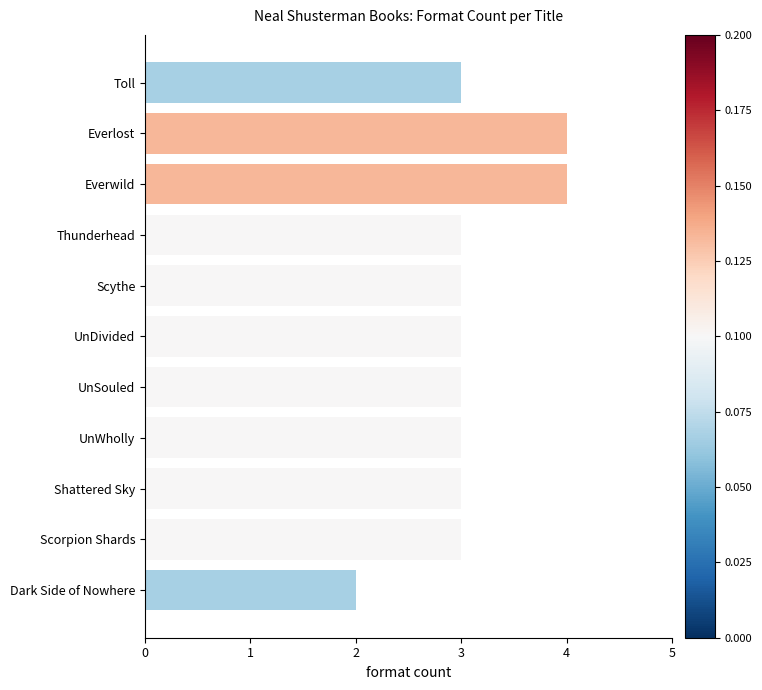

The value at Shattered Sky is 4. True or false?

False